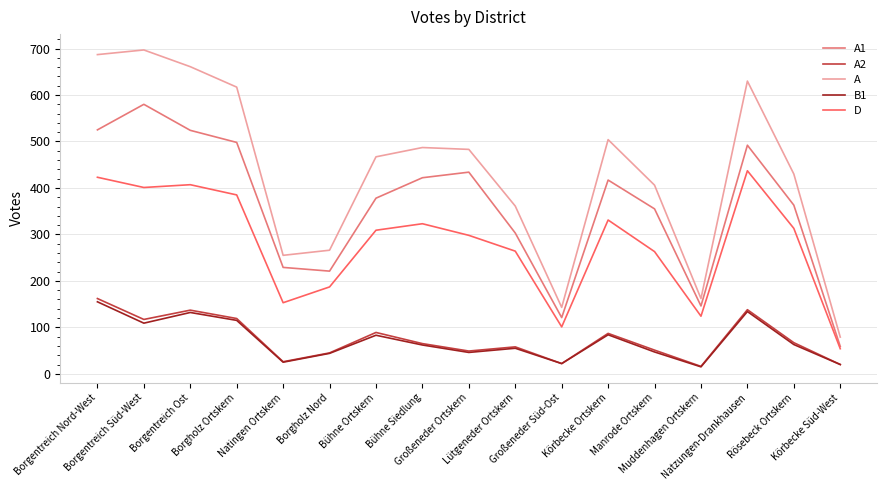

At which label is A1 closest to 319?

Lütgeneder Ortskern